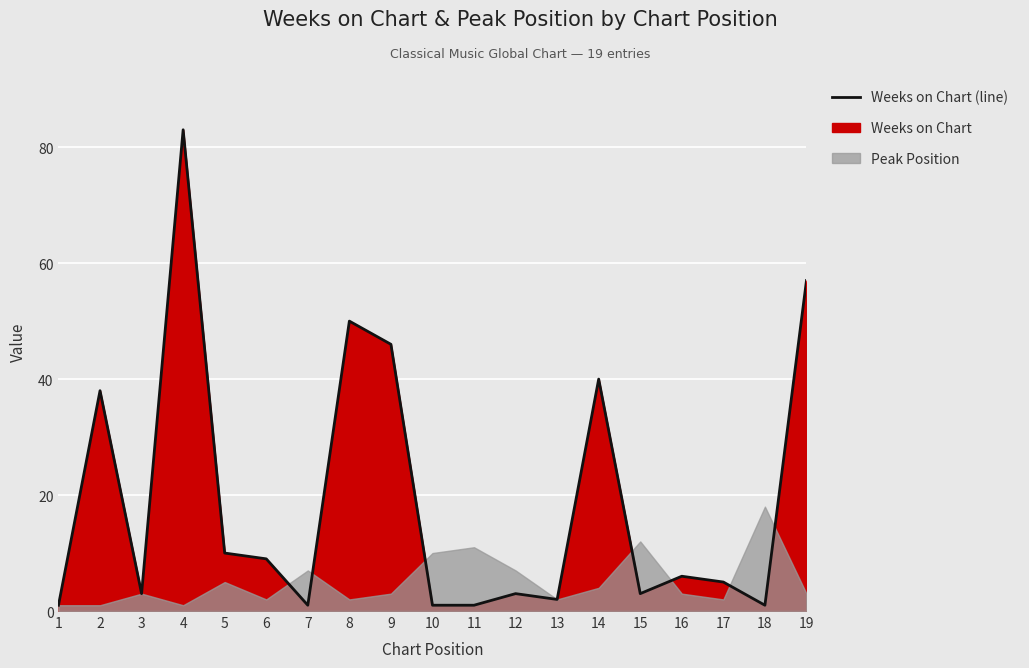

Is it true that the value at 1 is 1?

True